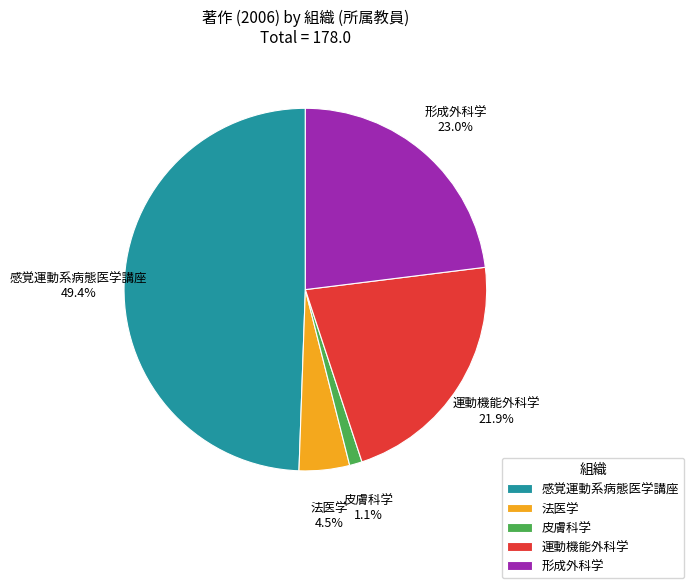

To the nearest percent, what is the average slice percentage?

20%